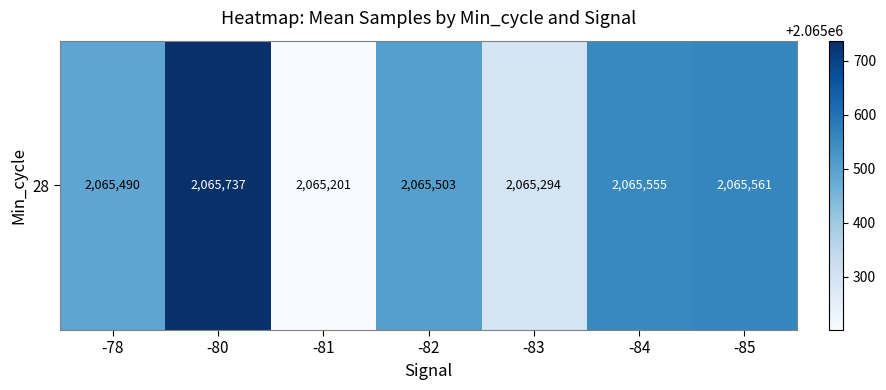

What value does the data have at -82?

2065503.7